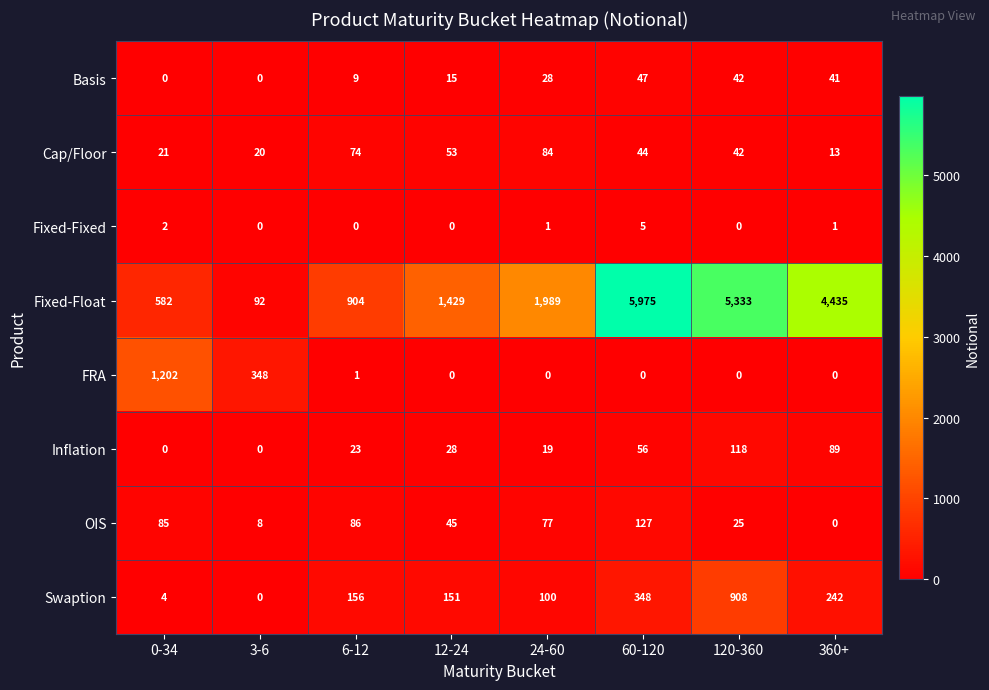

Which series has the largest total across all categories?

Fixed-Float